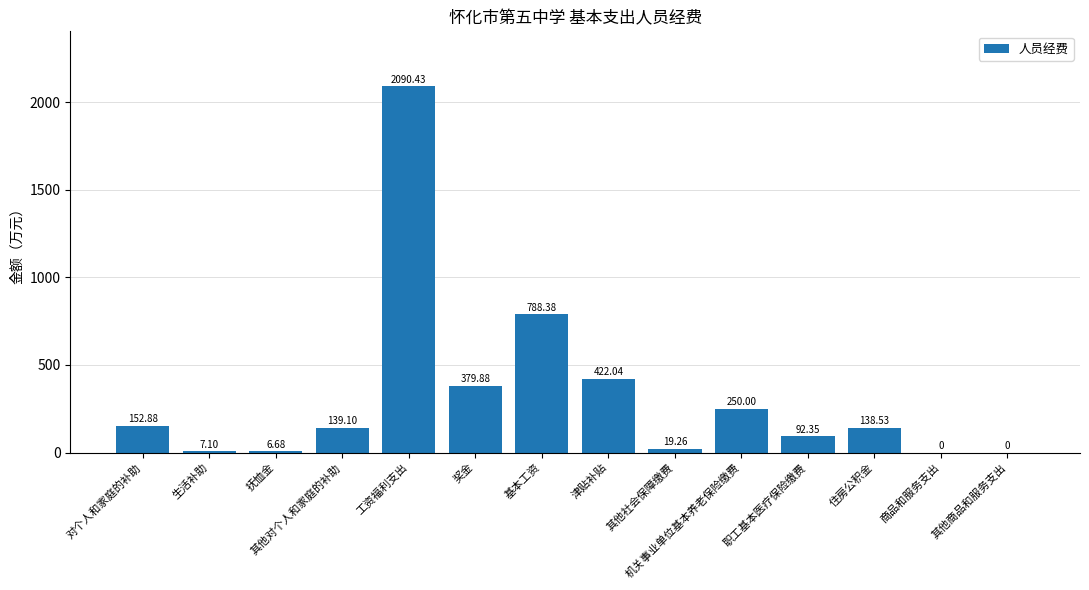

At which label is the value closest to 1045?

基本工资